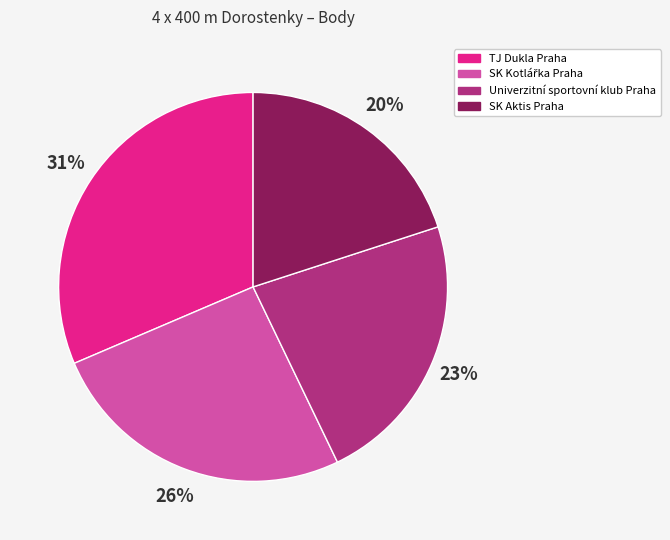

Does TJ Dukla Praha represent more than half of the total?

No